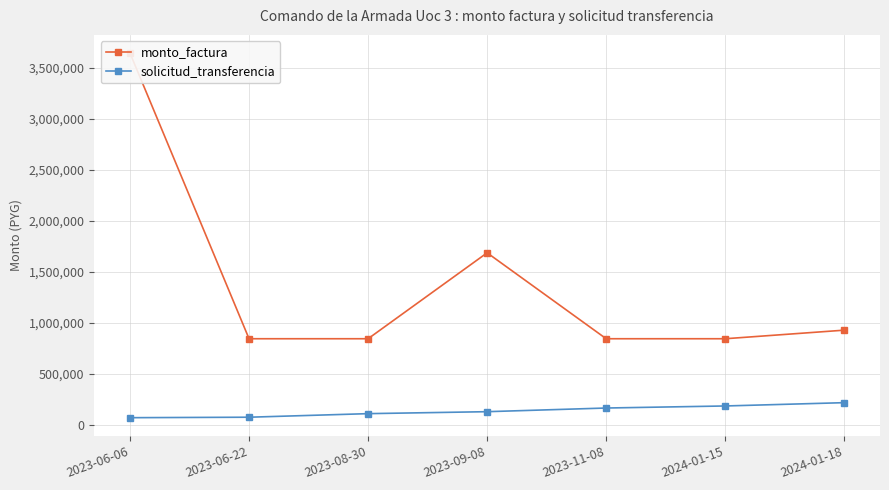

What is the label of the 7th point from the left?

2024-01-18